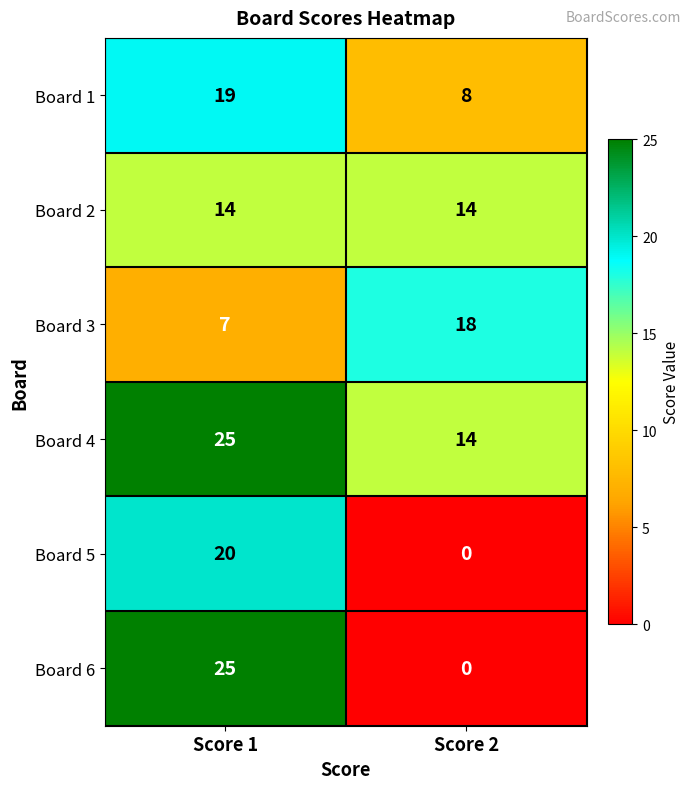

The value of Board 4 at Score 2 is 14. True or false?

True